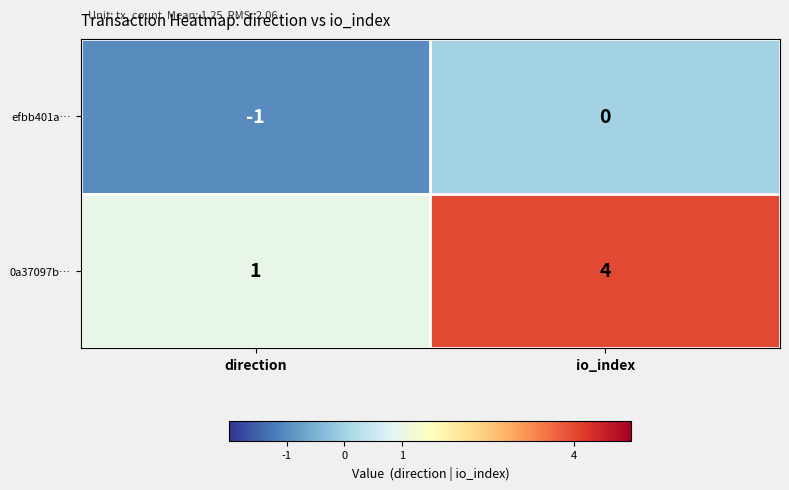

At io_index, list the series in order from smallest to largest.

efbb401a…, 0a37097b…